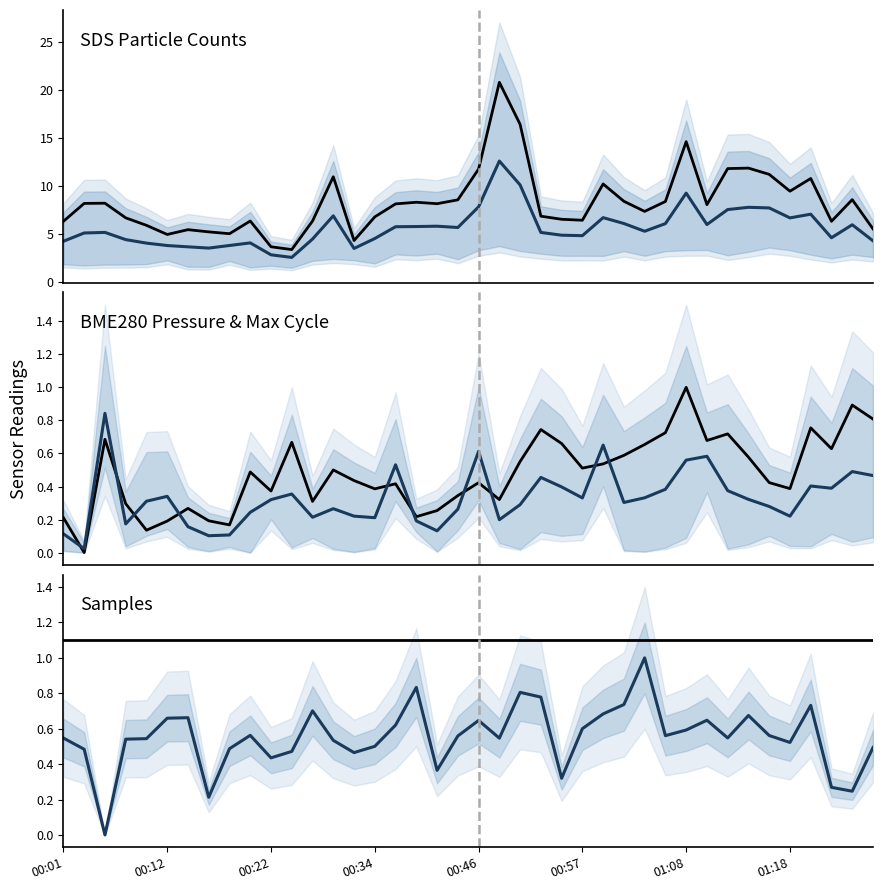

How many series are shown in this chart?

6